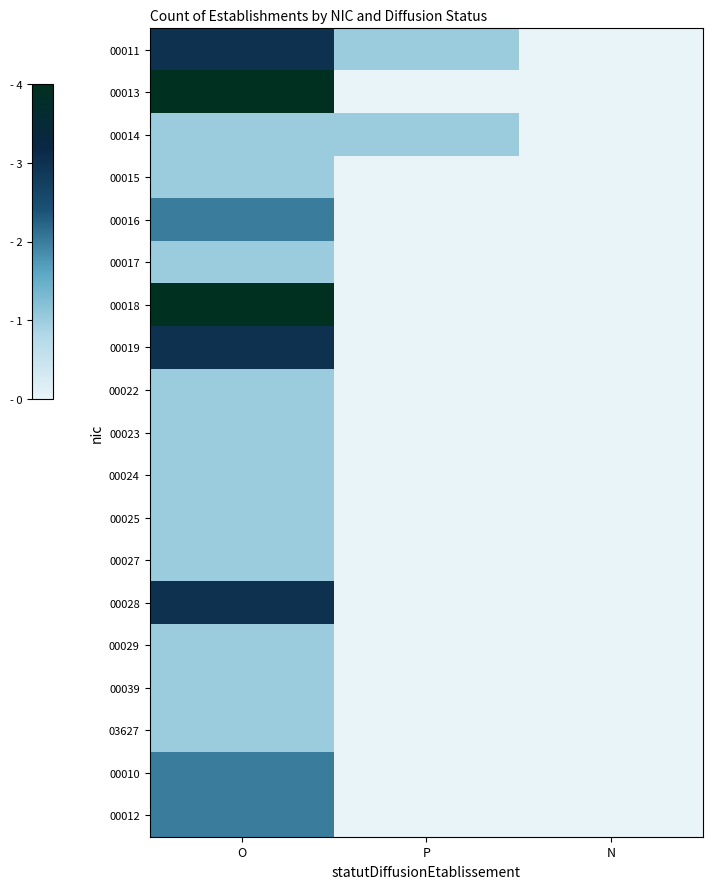

Reading left to right, transcribe all the data shown in this chart.

00011: 3	1	0
00013: 4	0	0
00014: 1	1	0
00015: 1	0	0
00016: 2	0	0
00017: 1	0	0
00018: 4	0	0
00019: 3	0	0
00022: 1	0	0
00023: 1	0	0
00024: 1	0	0
00025: 1	0	0
00027: 1	0	0
00028: 3	0	0
00029: 1	0	0
00039: 1	0	0
03627: 1	0	0
00010: 2	0	0
00012: 2	0	0